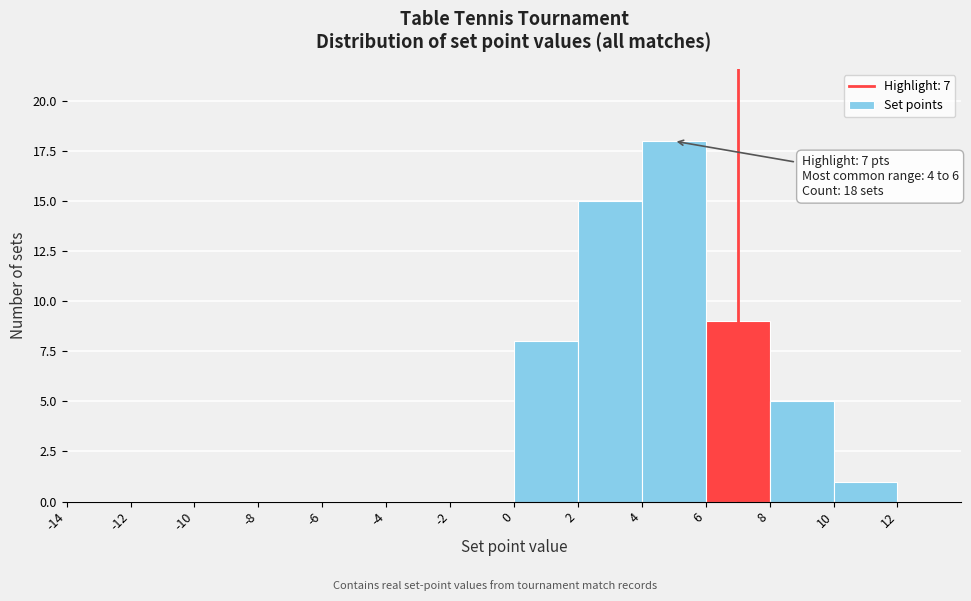

Which range on the x-axis has the tallest bar?

4 to 6